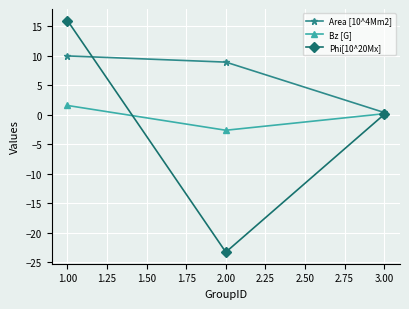

How many lines are shown in the chart?

3